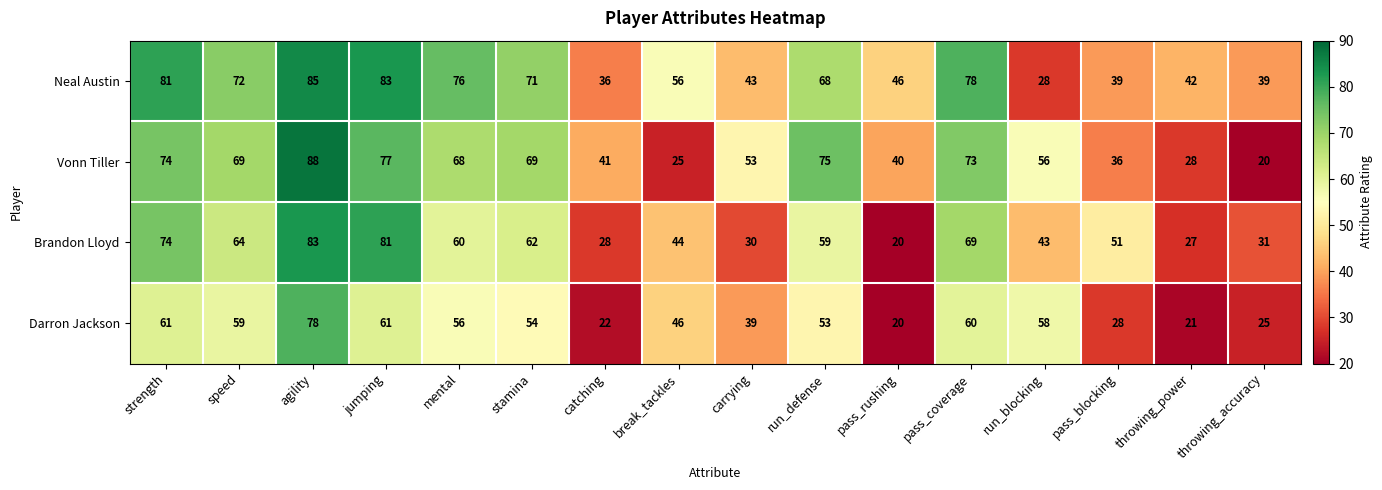

Which series has the largest range (max minus min)?

Vonn Tiller